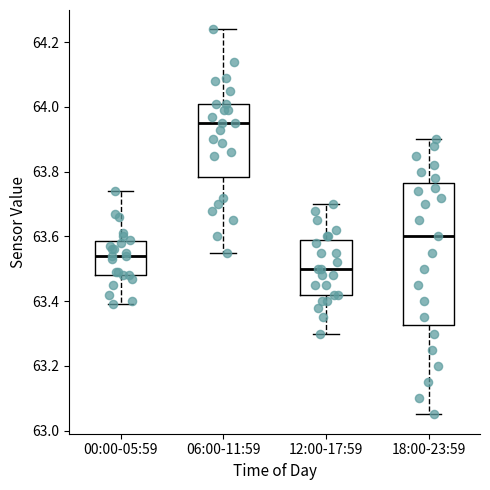

Where does the upper whisker of the box for 18:00-23:59 end on the y-axis? The values are not printed on the chart, so give them approximately, as read against the axis.

63.90